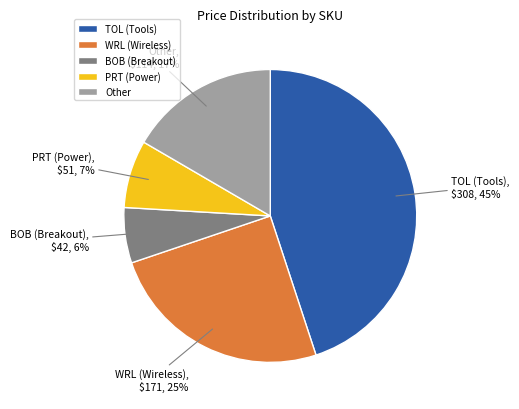

Which has a higher value, WRL (Wireless) or TOL (Tools)?

TOL (Tools)